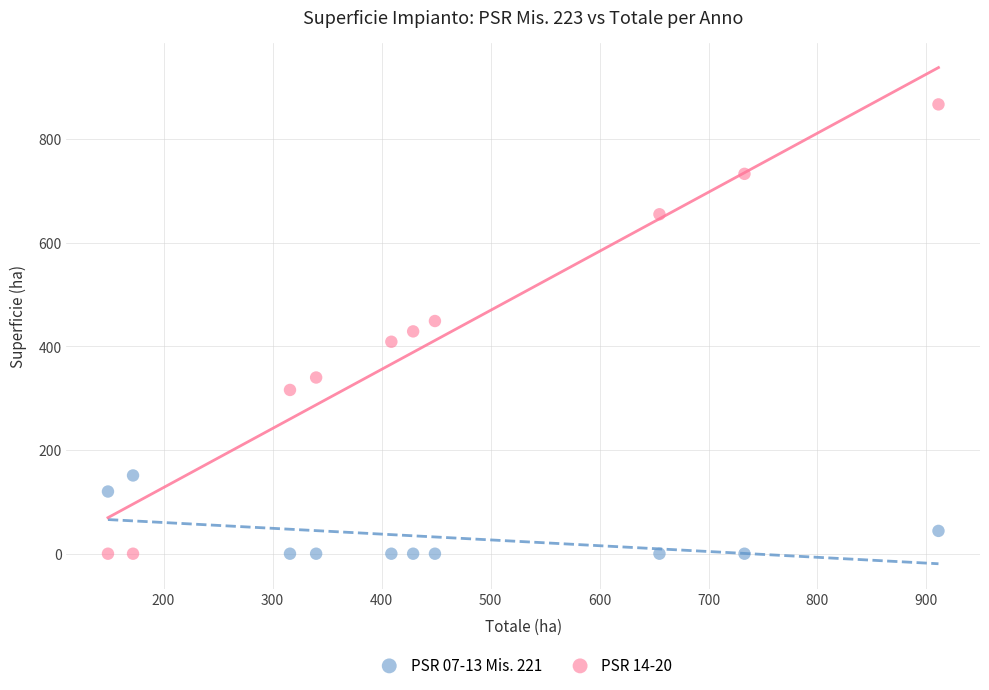

Across all data points, what is the range of X values (max minus min)?

762